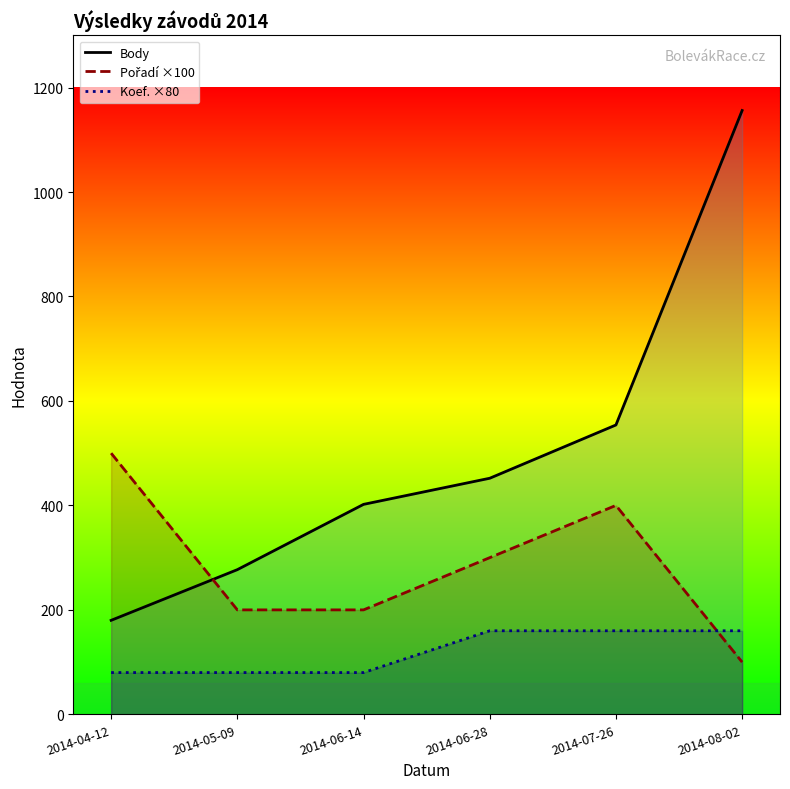

At which label does Body first exceed 452?

2014-07-26